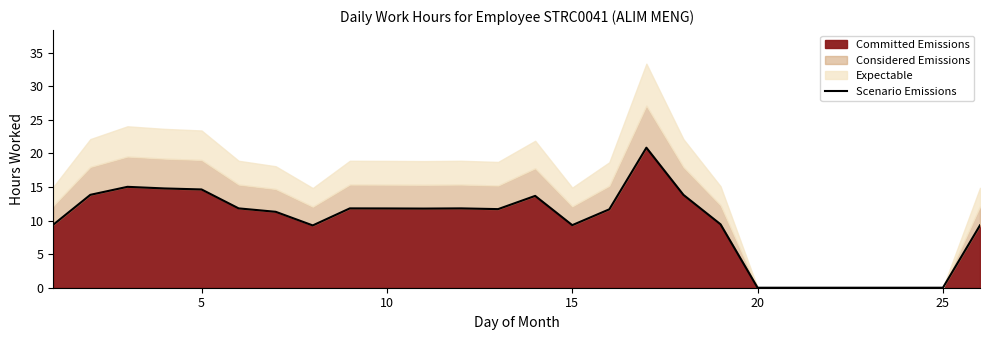

What is the greatest value displayed?

20.9